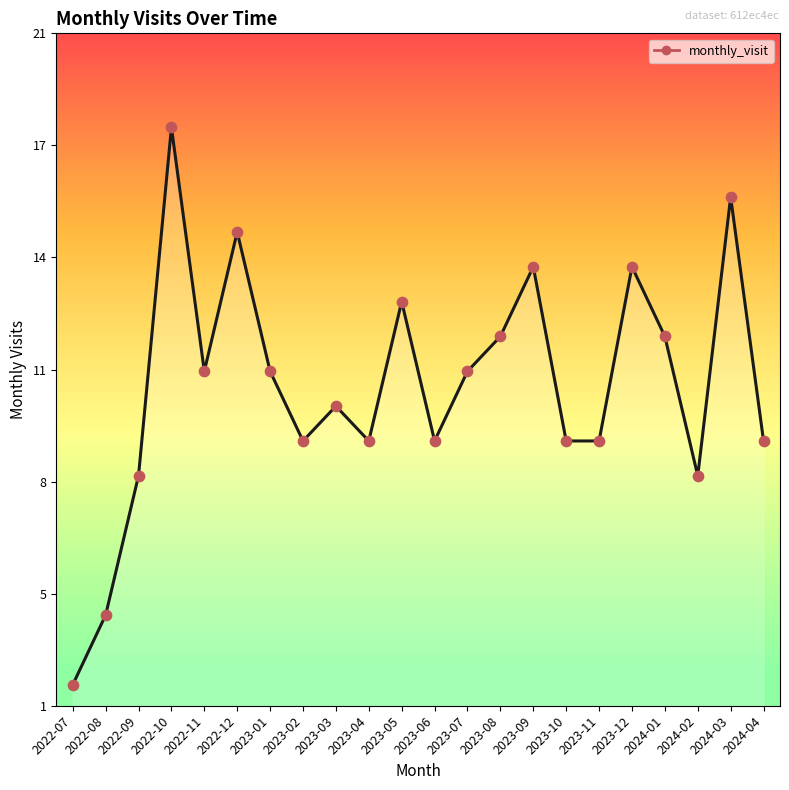

Between 2022-10 and 2023-01, which is larger?

2022-10